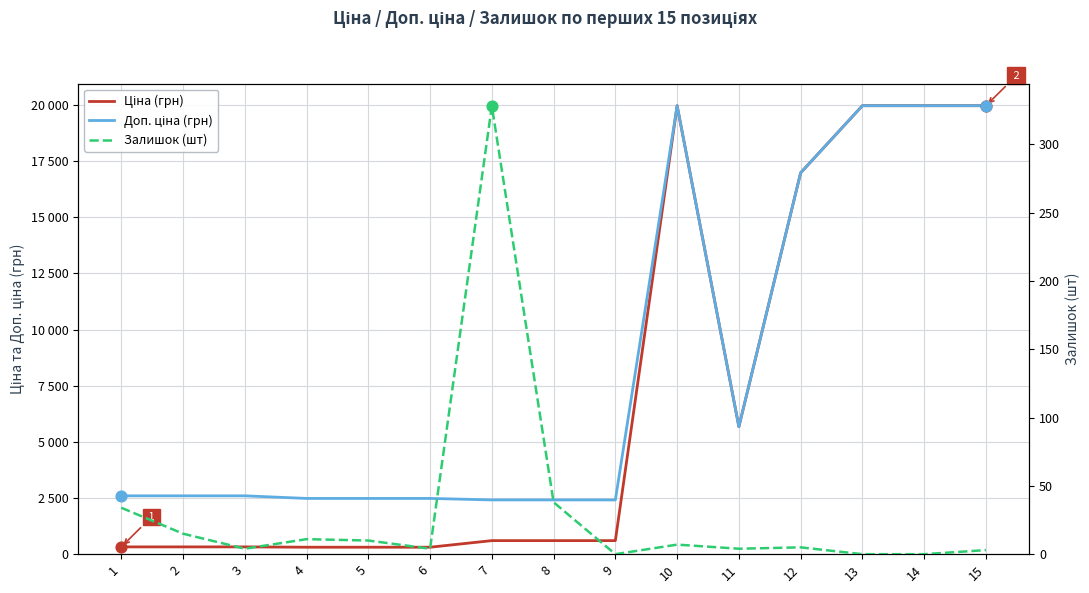

Which series contains the highest Y value?

Ціна (грн)